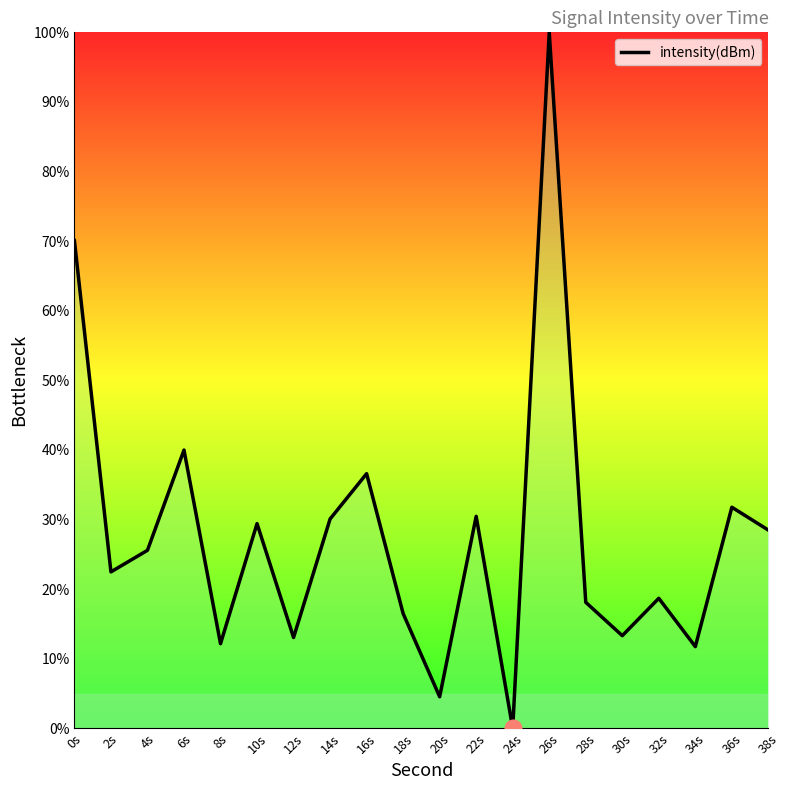

Which has a higher value, 28s or 0s?

0s